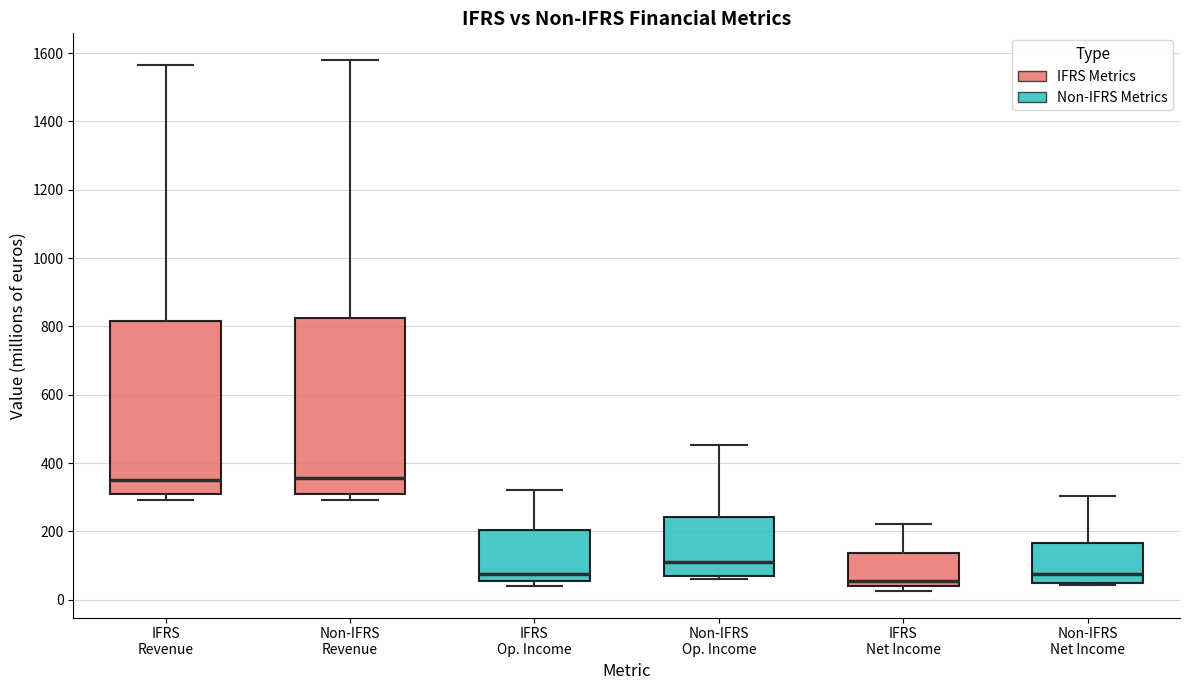

Reading left to right, read every box against the y-axis: the position of its median line, the range the box covers, and the ends of its whiskers. The values are not printed on the chart, so give them approximately, as read against the axis.

IFRS Revenue: median 360, box 320 to 820, whiskers 300 to 1560
Non-IFRS Revenue: median 360, box 320 to 820, whiskers 300 to 1580
IFRS Op. Income: median 80, box 60 to 200, whiskers 40 to 320
Non-IFRS Op. Income: median 120, box 80 to 240, whiskers 60 to 460
IFRS Net Income: median 60, box 40 to 140, whiskers 20 to 220
Non-IFRS Net Income: median 80, box 60 to 160, whiskers 40 to 300